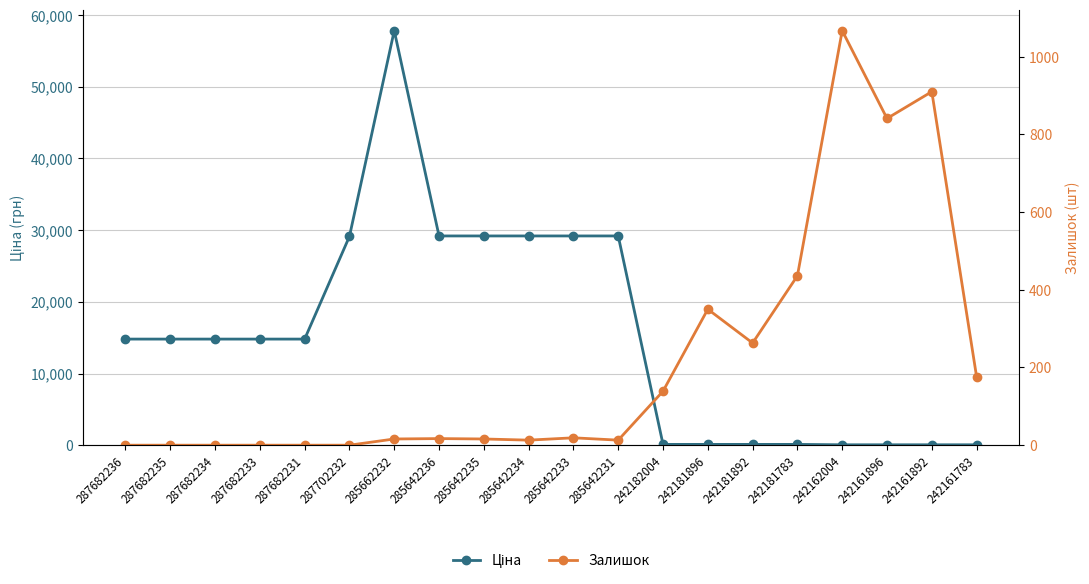

Between 287682233 and 285642231, which series saw the biggest shift?

Ціна